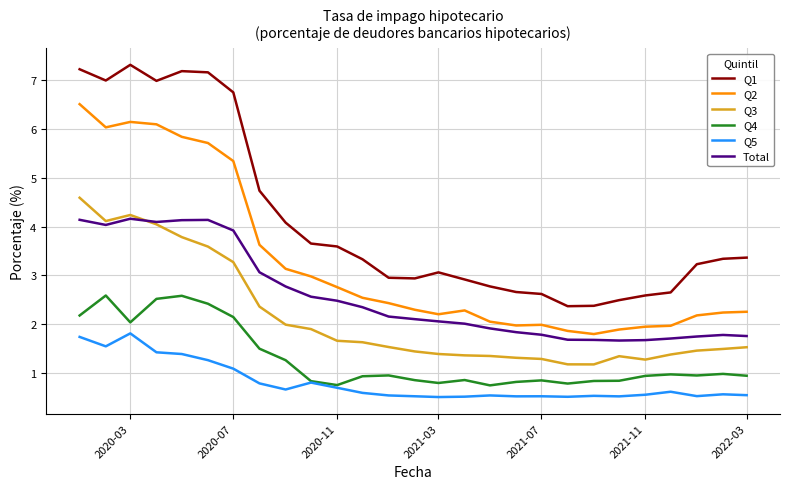

What is the sum of all Q5 values?

21.8